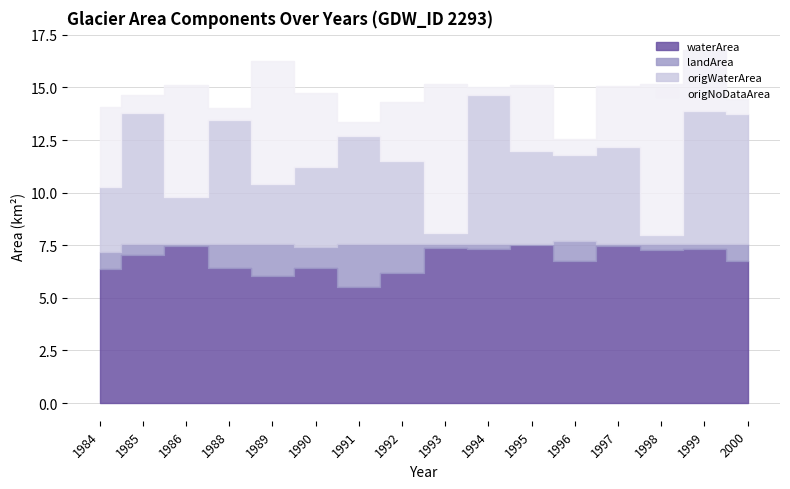

Rank the series by their average value, from highest to lowest.

waterArea, origWaterArea, origNoDataArea, landArea